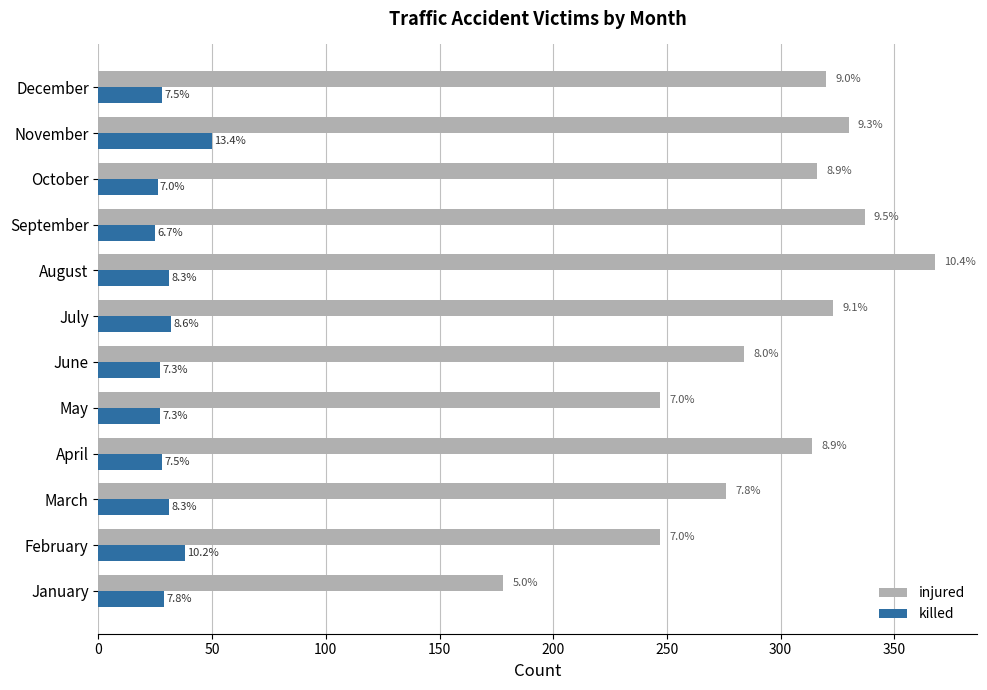

What position from the left is 0?

1